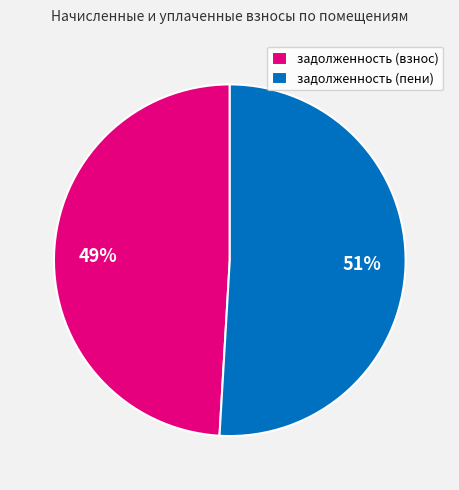

Which slice is the largest?

задолженность (пени)